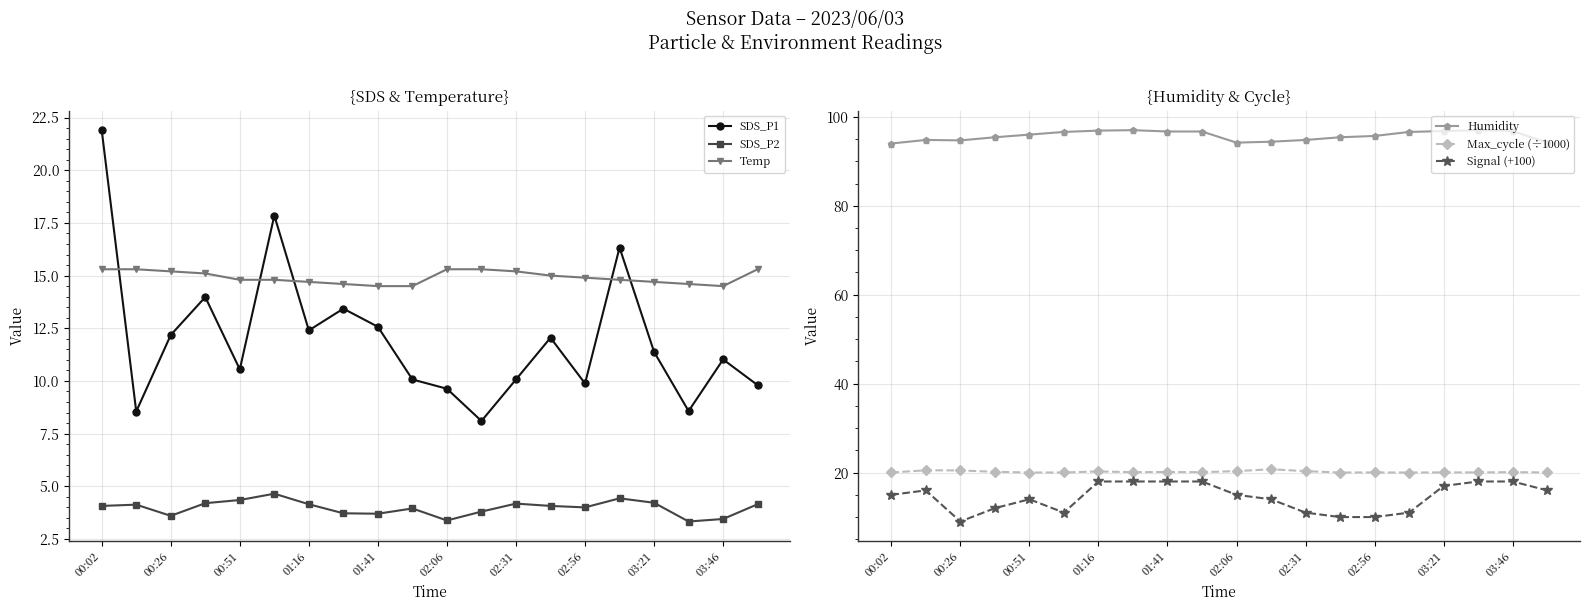

Is it true that SDS_P2 equals 8.2 at 02:06?

False